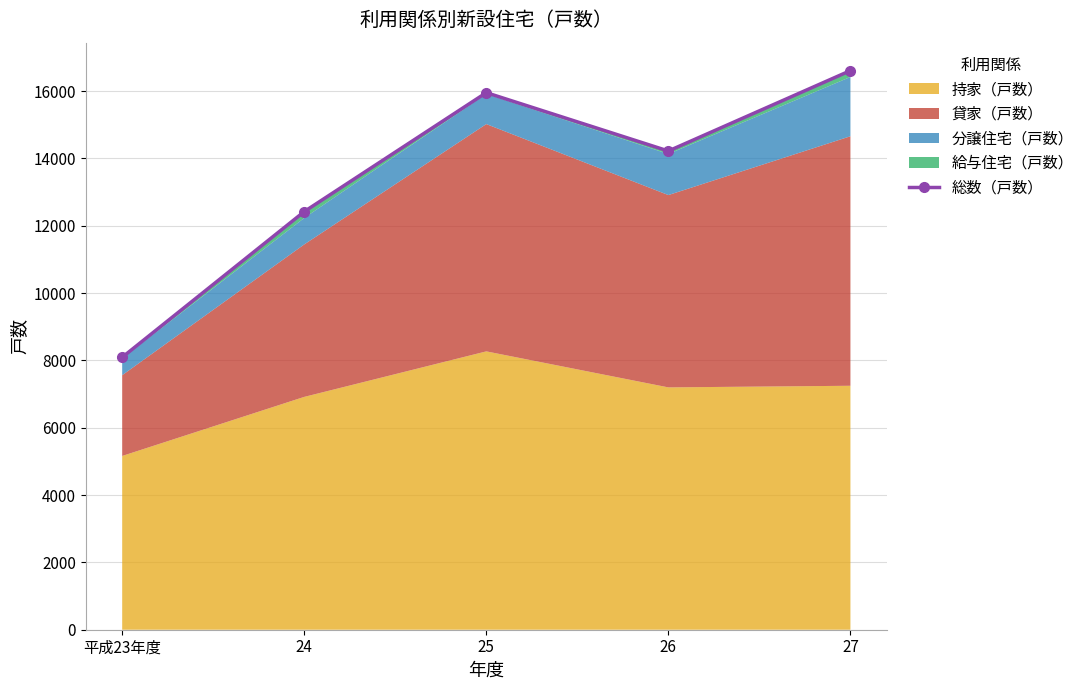

At which category does the chart reach its peak across all series?

27